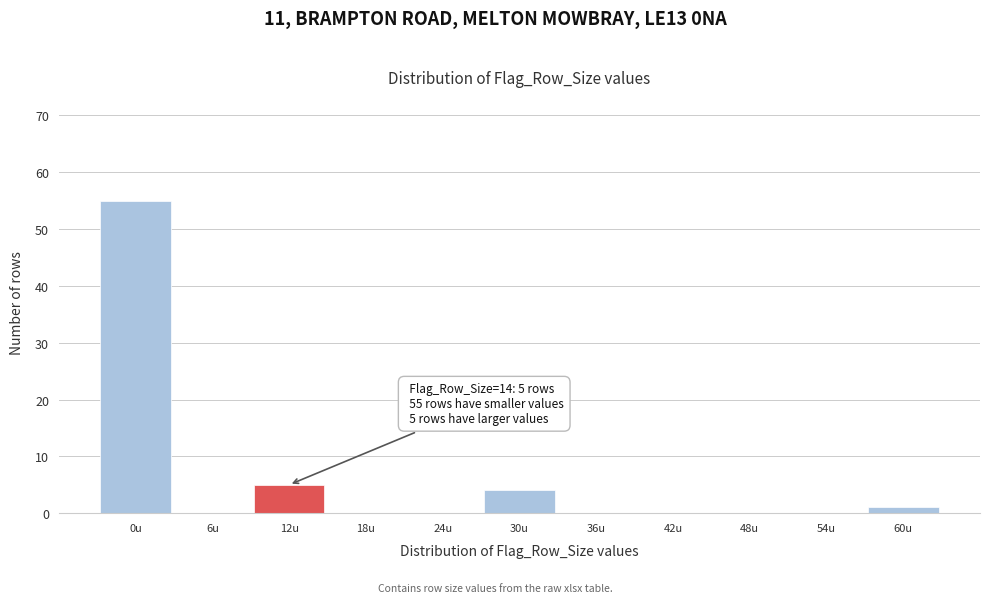

Reading left to right, transcribe all the data shown in this chart.

0u=55	6u=0	12u=5	18u=0	24u=0	30u=4	36u=0	42u=0	48u=0	54u=0	60u=1